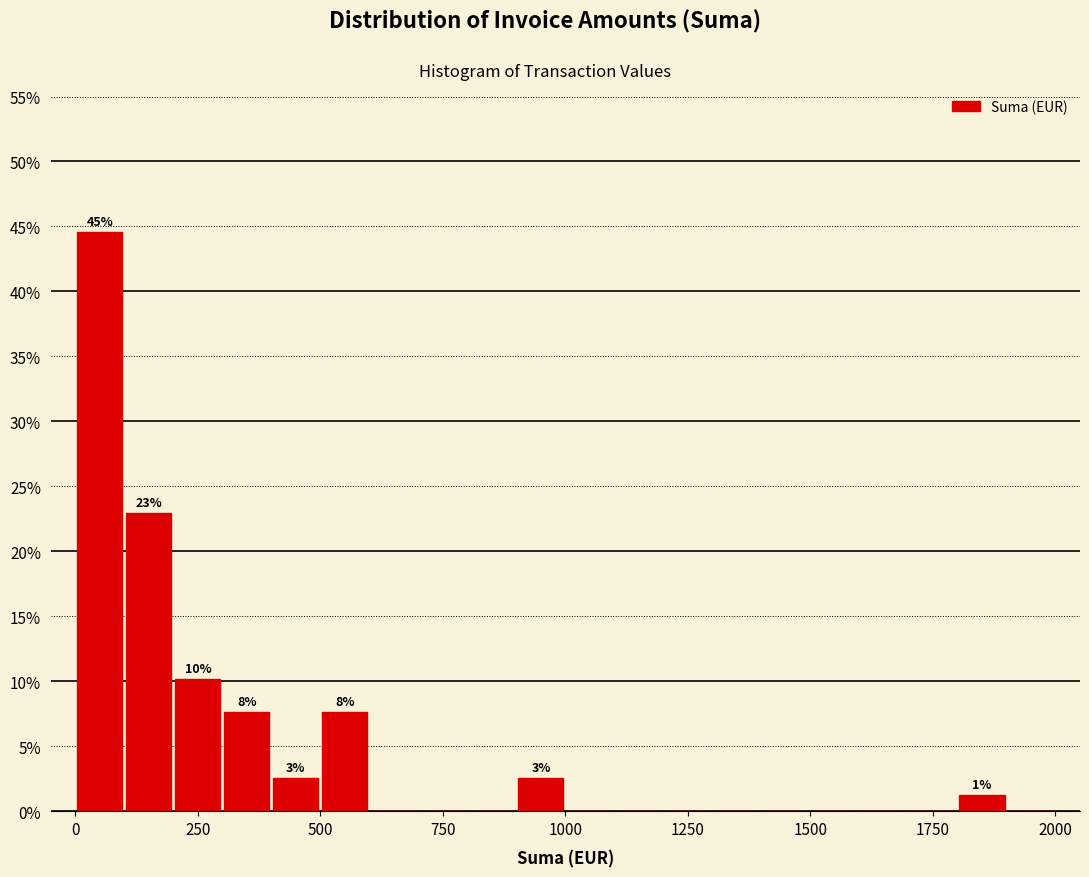

Around what value on the x-axis is the tallest bar? Give the approximate position of its centre, as read against the axis.

50